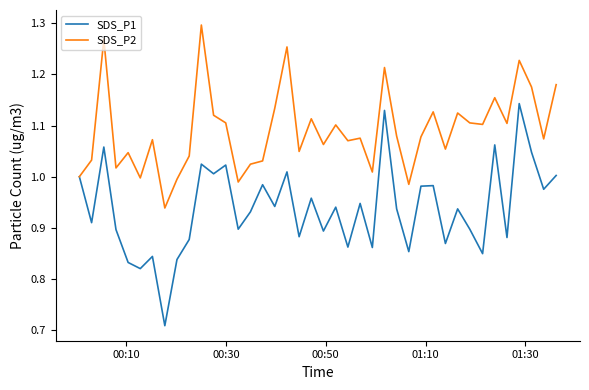

How many series are shown in this chart?

2